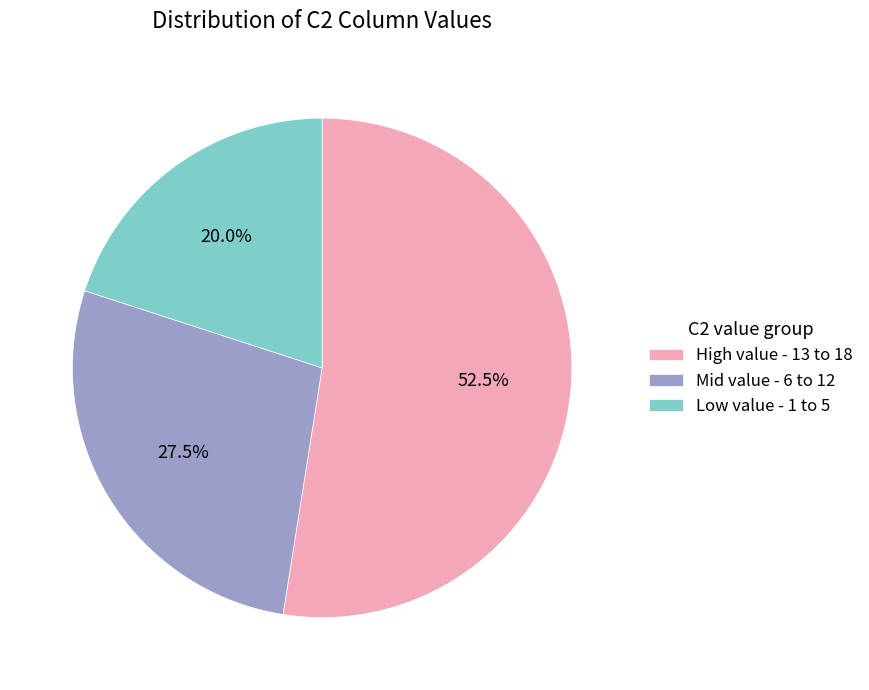

What is the ratio of the value at High value - 13 to 18 to the value at Mid value - 6 to 12?

1.9